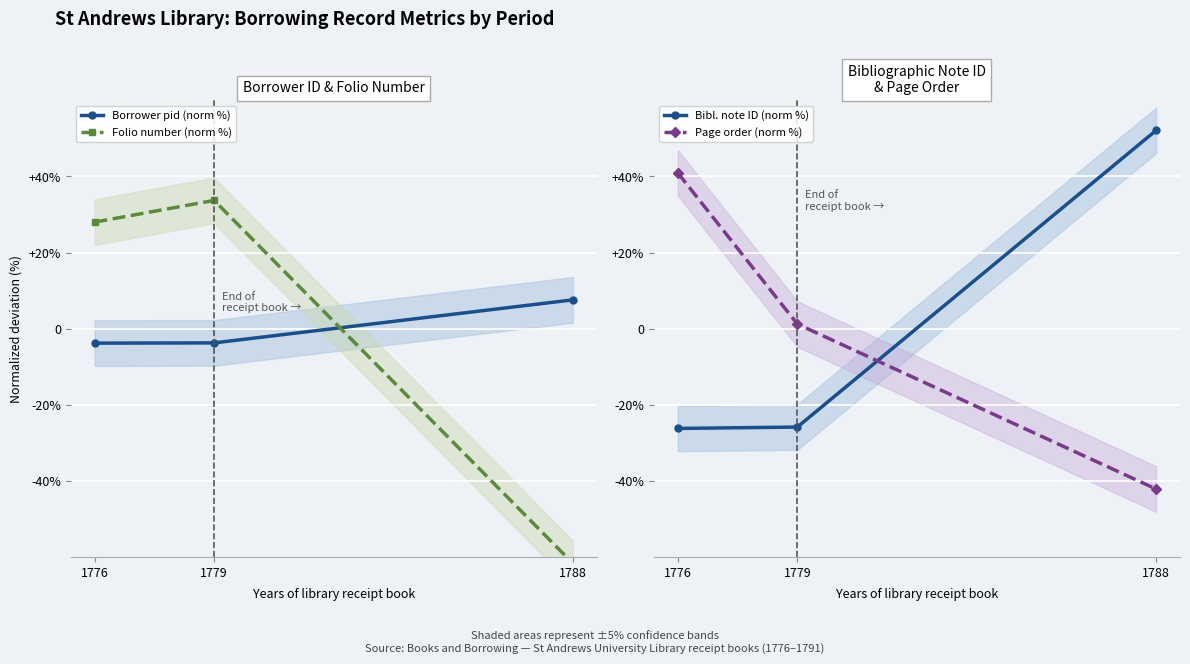

Reading left to right, what are all the values shown in this chart?

Borrower pid (norm %): -3.8	-3.7	7.6
Folio number (norm %): 28.0	33.7	-61.7
Bibl. note ID (norm %): -26.2	-25.9	52.1
Page order (norm %): 41.0	1.2	-42.2